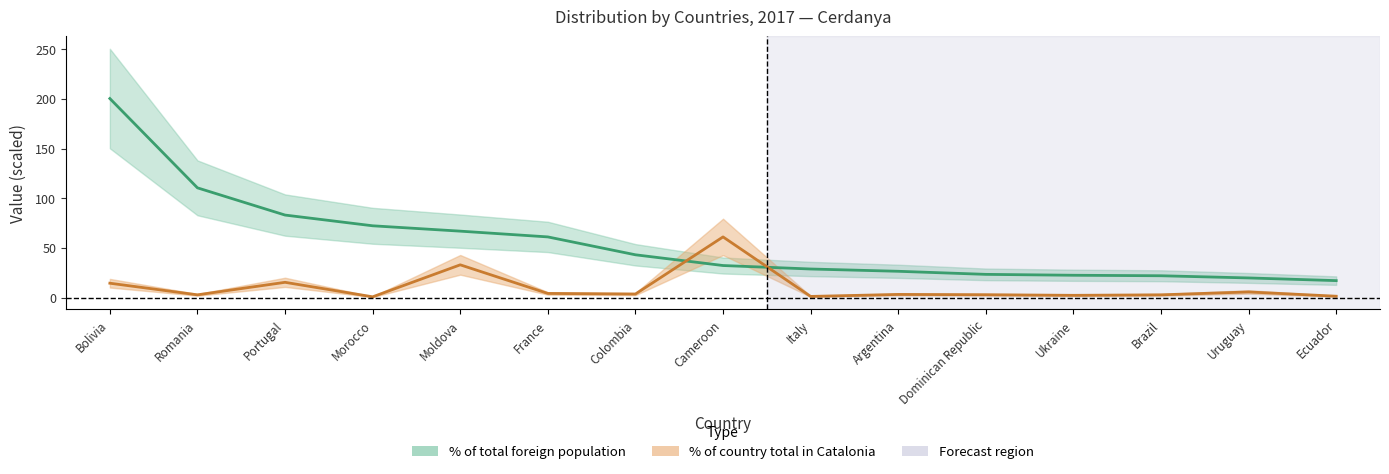

What is the total value across all series at Morocco?

73.1